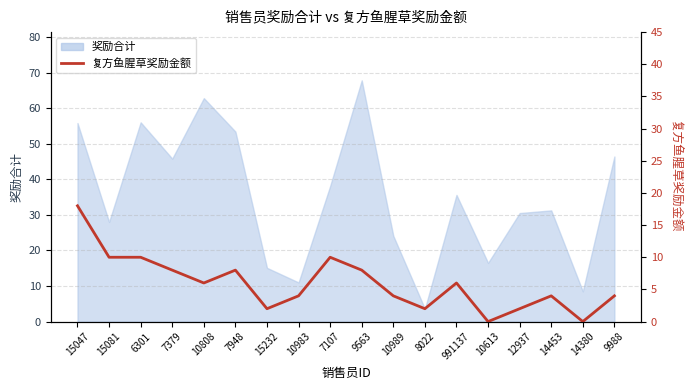

At which label does the data first exceed 6?

15047